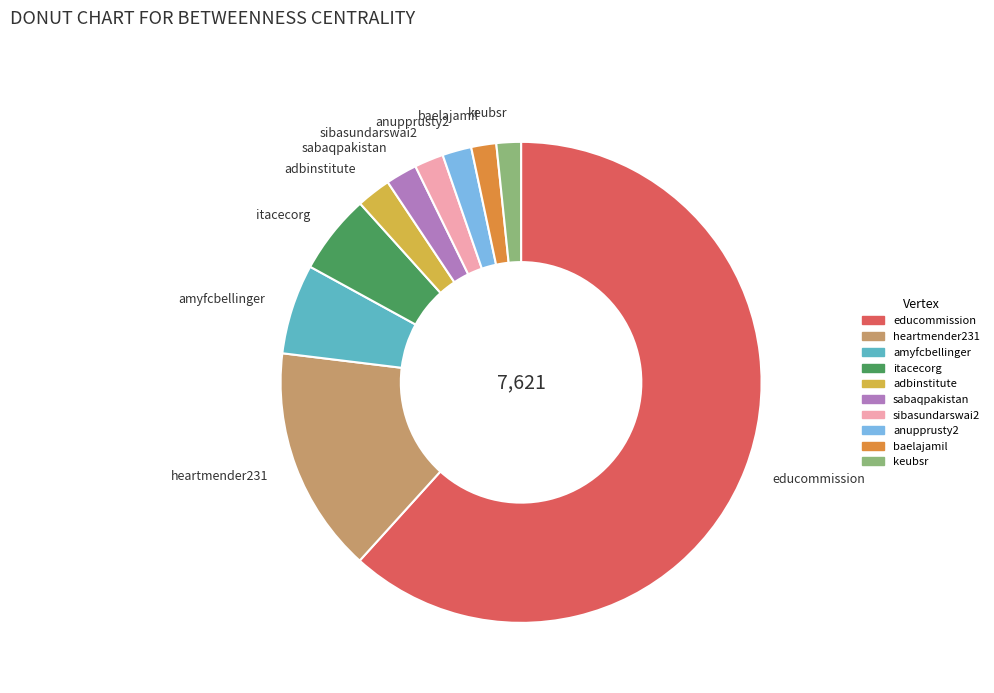

What is the majority slice?

educommission